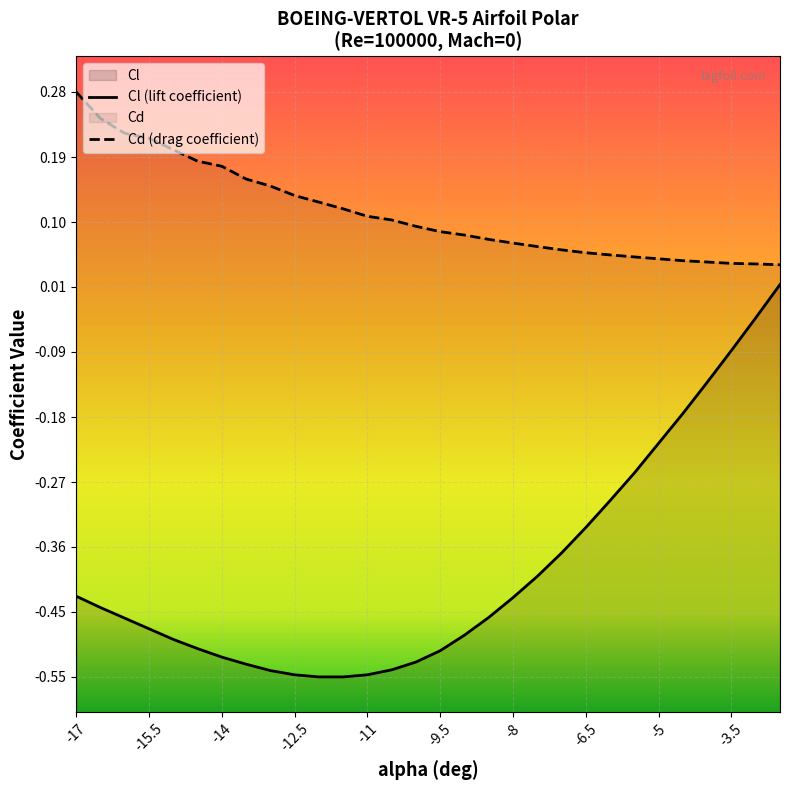

List the labels in order of Cd value, smallest first.

-2.5, -3, -3.5, -4, -4.5, -5, -5.5, -6, -6.5, -7, -7.5, -8, -8.5, -9, -9.5, -10, -10.5, -11, -11.5, -12, -12.5, -13, -13.5, -14, -14.5, -15, -15.5, -16, -16.5, -17